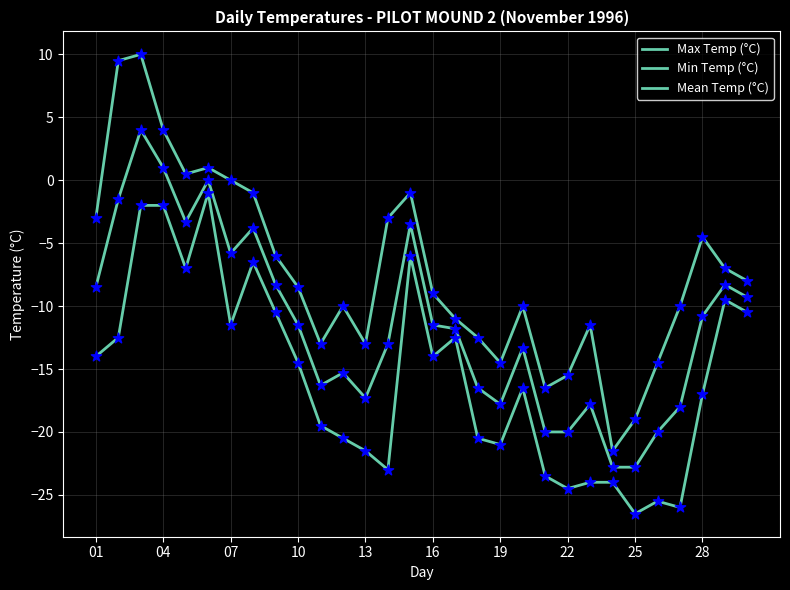

How many lines are shown in the chart?

3